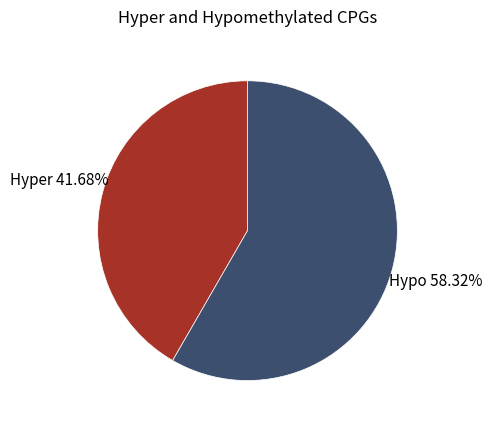

Which slice is the smallest?

Hyper